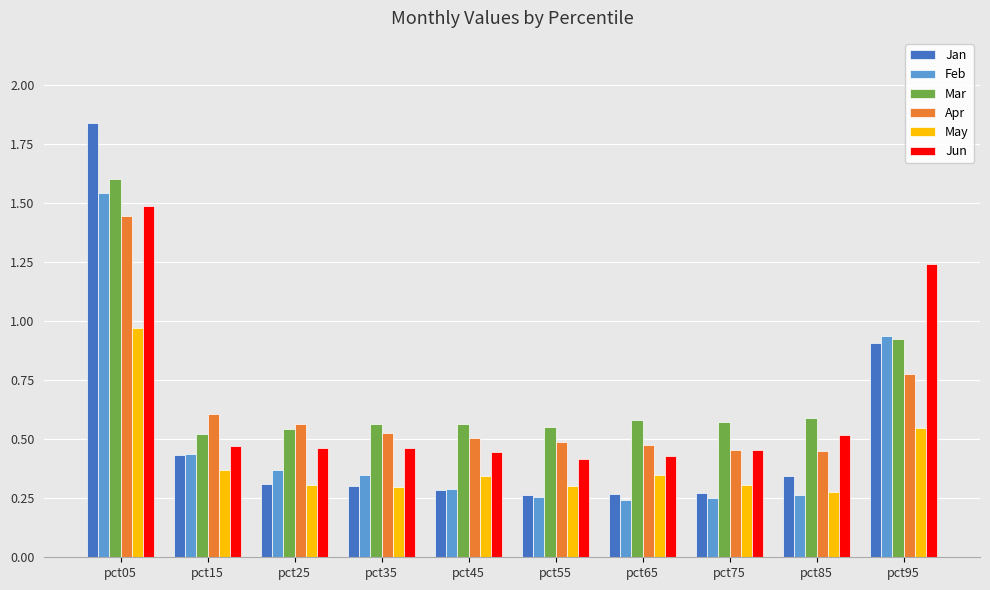

True or false: Feb has a value of 1.4 at pct95.

False